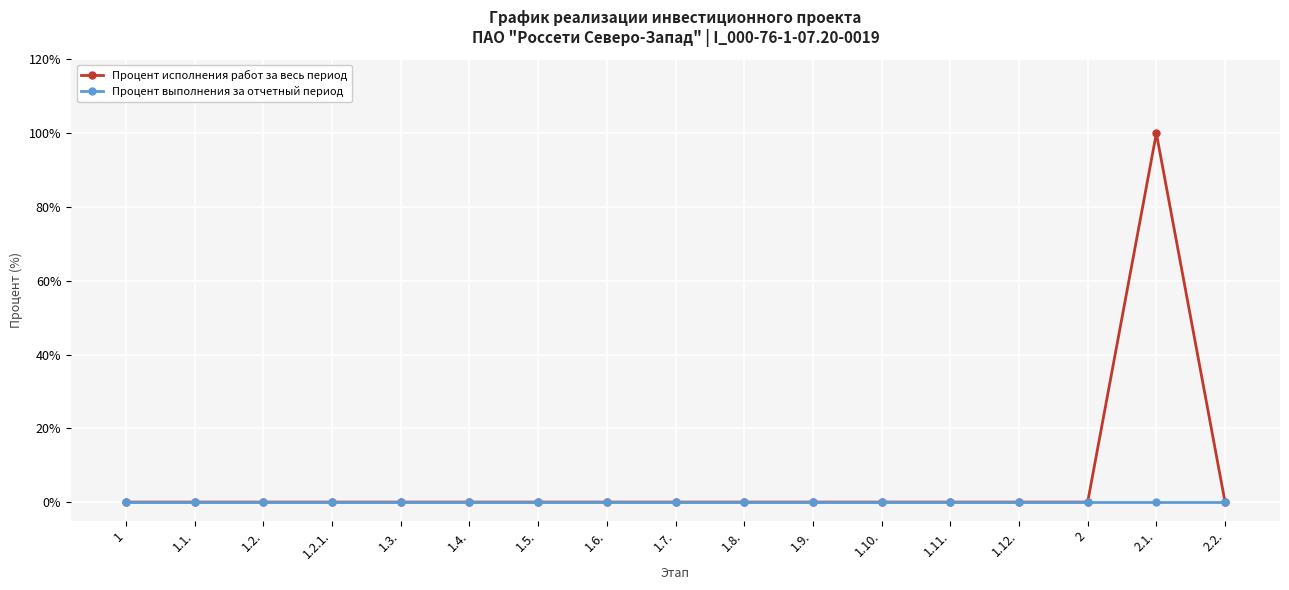

What are all the series names shown in the legend?

Процент исполнения работ за весь период, Процент выполнения за отчетный период